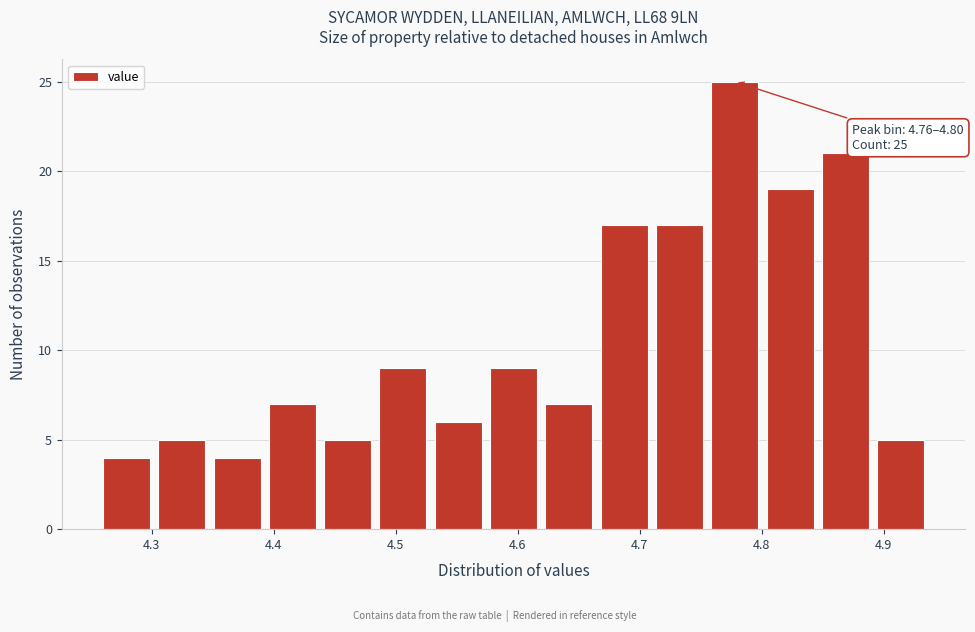

Over which range of the x-axis is the bar tallest?

4.76 to 4.80